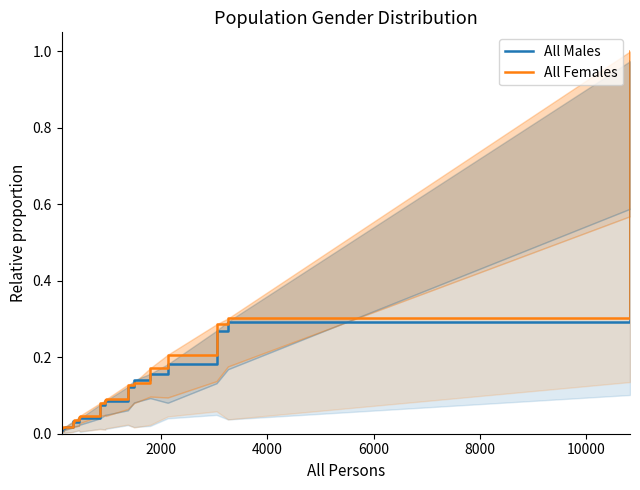

Which series has the widest spread of values?

All Females